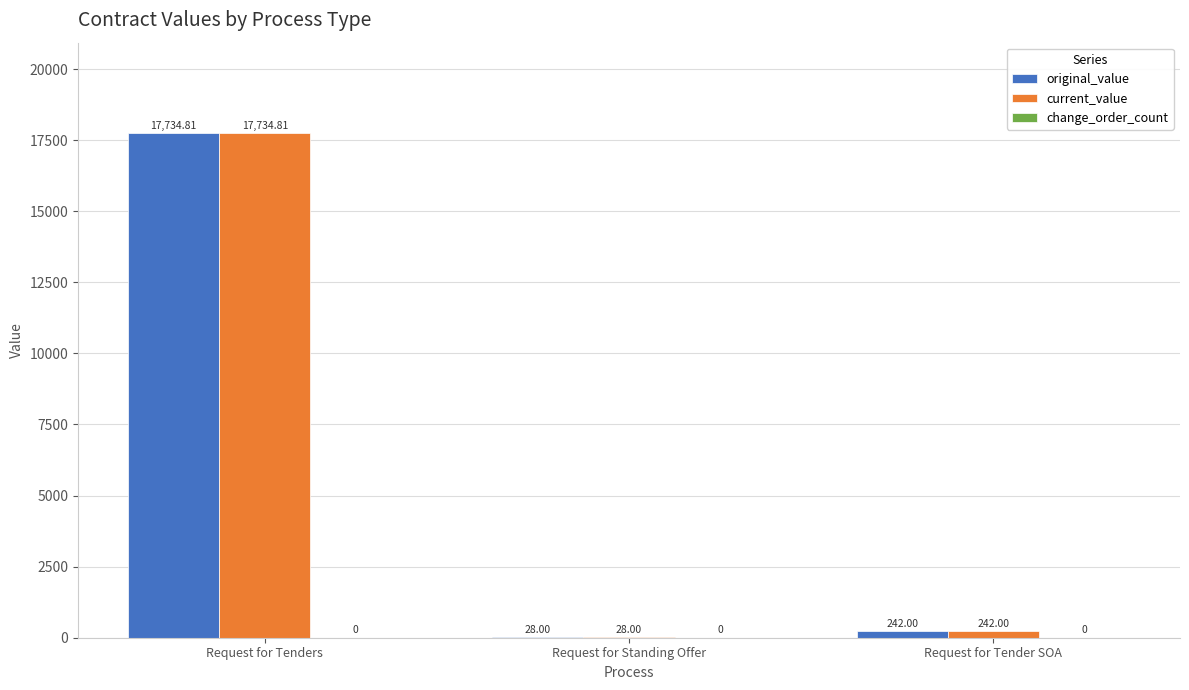

What is the spread (max minus min) of values at Request for Standing Offer?

0.0